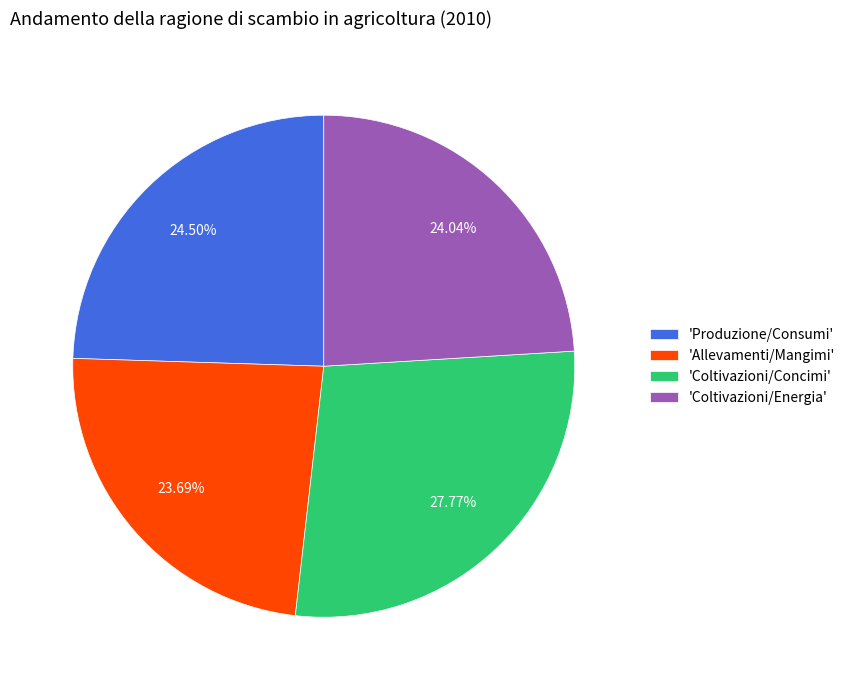

How many slices are in this pie chart?

4